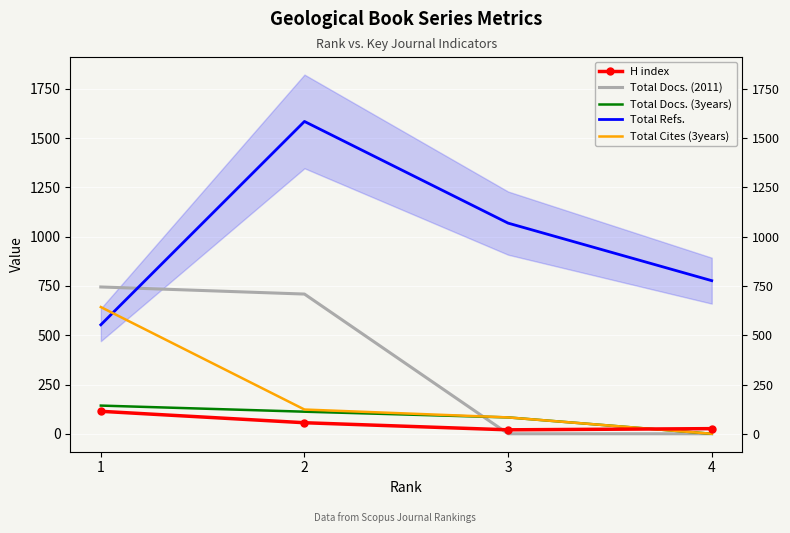

How many intersections are there between H index and Total Docs. (2011)?

1